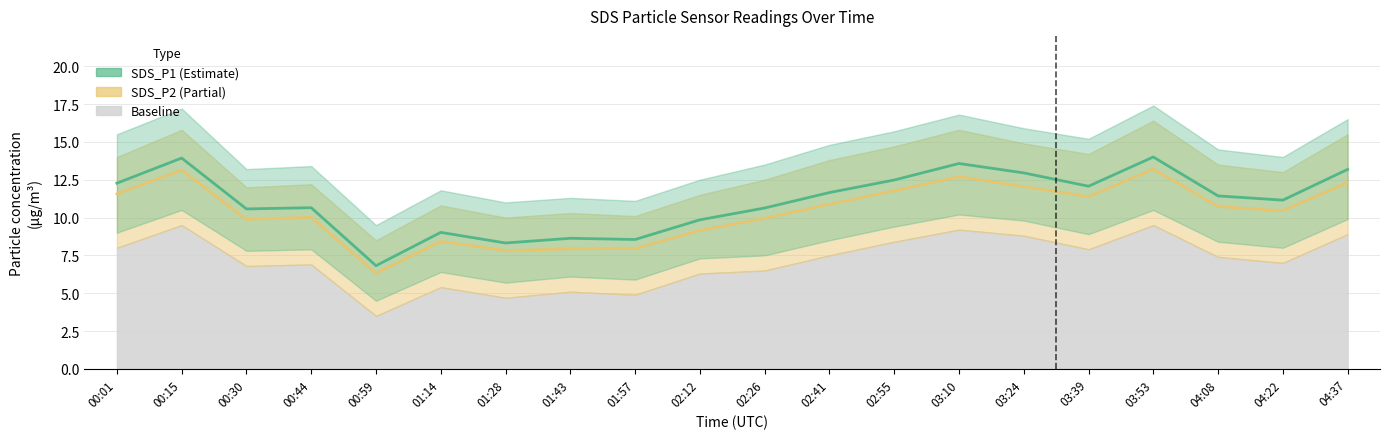

What is the label of the 5th point from the left?

00:59